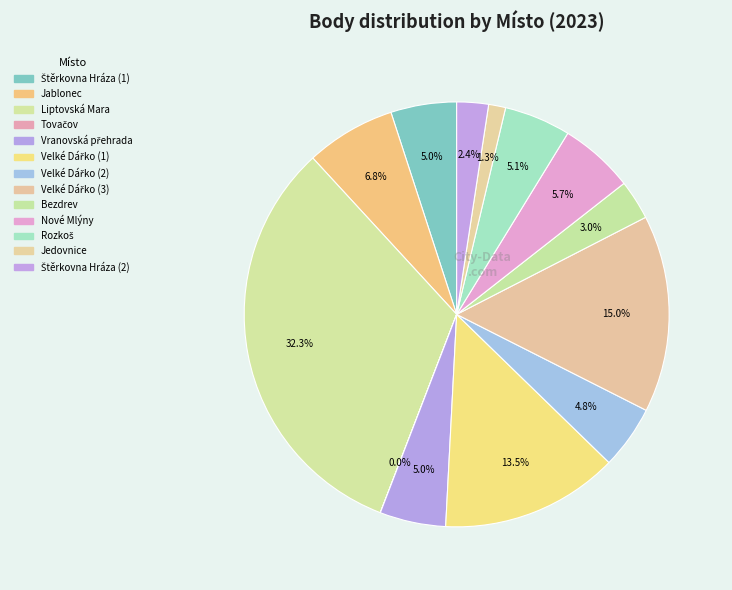

Which category has the biggest portion of the pie?

Liptovská Mara